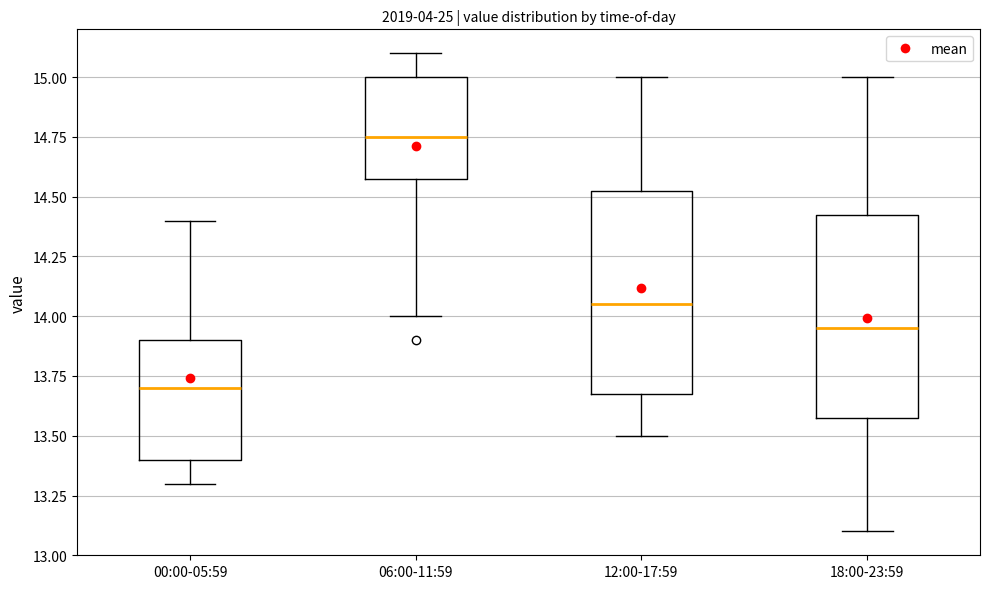

Reading left to right, transcribe this box plot: for each box, give where its median line is, the range the box spans, and where its two whiskers end, as read against the y-axis. The values are not printed on the chart, so give them approximately, as read against the axis.

00:00-05:59: median 13.70, box 13.40 to 13.90, whiskers 13.30 to 14.40
06:00-11:59: median 14.75, box 14.60 to 15.00, whiskers 14.00 to 15.10
12:00-17:59: median 14.05, box 13.70 to 14.55, whiskers 13.50 to 15.00
18:00-23:59: median 13.95, box 13.60 to 14.45, whiskers 13.10 to 15.00